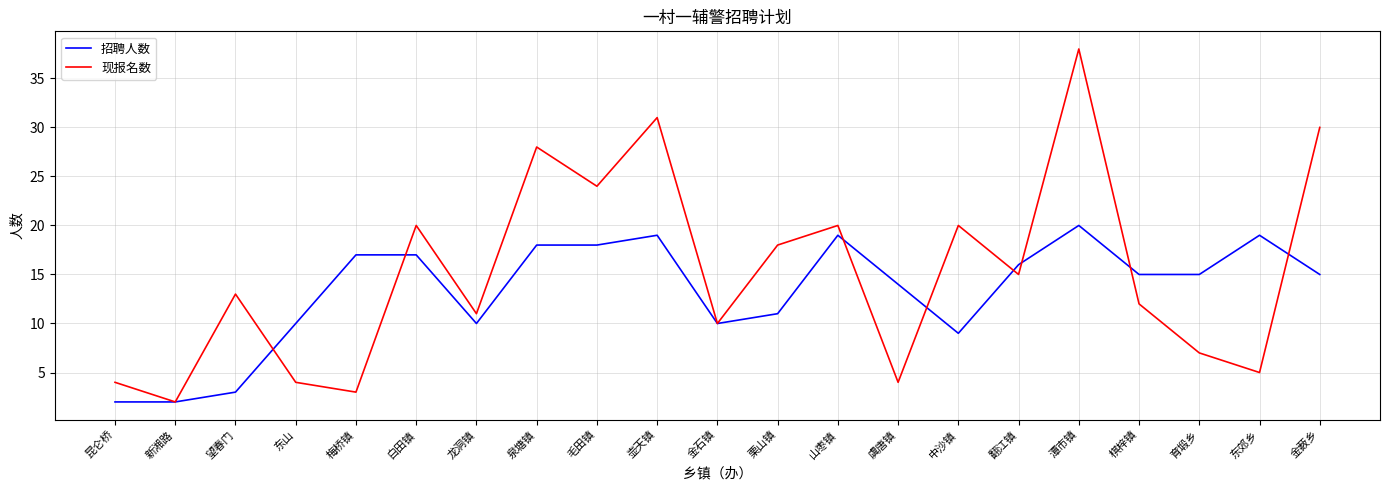

In 现报名数, how many points are higher than both neighbors (excluding endpoints)?

7